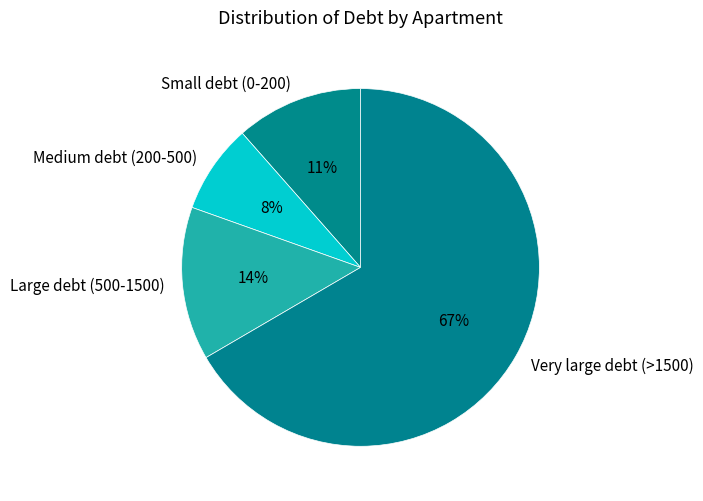

Does any single category account for the majority?

Yes